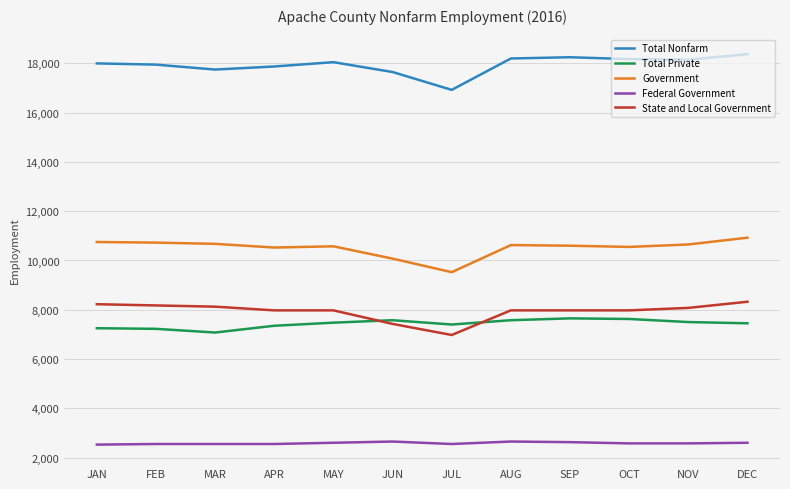

How many categories are shown in the chart?

12